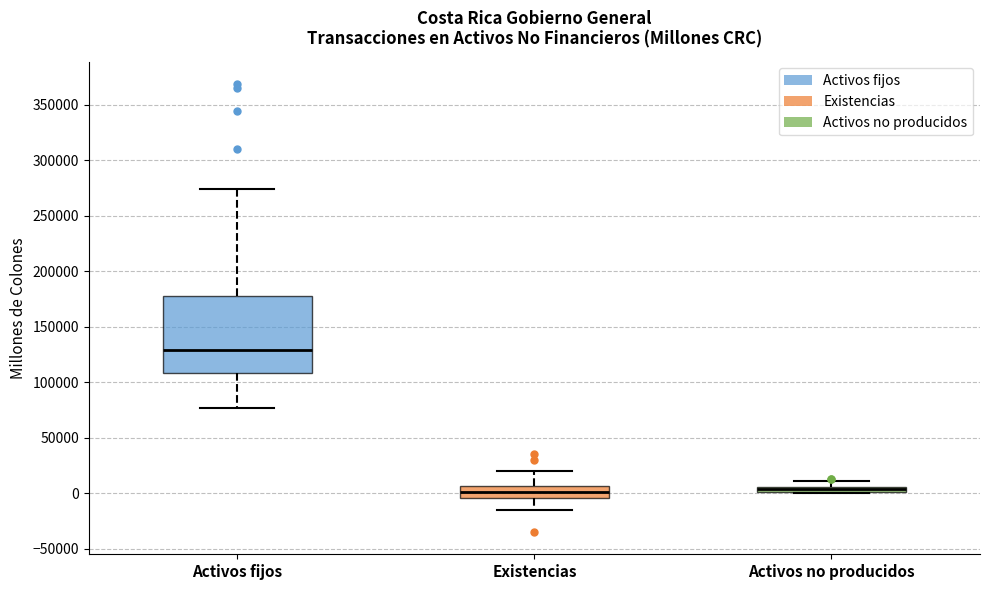

Where does the median line of the box for Activos fijos sit on the y-axis? The values are not printed on the chart, so give them approximately, as read against the axis.

130000